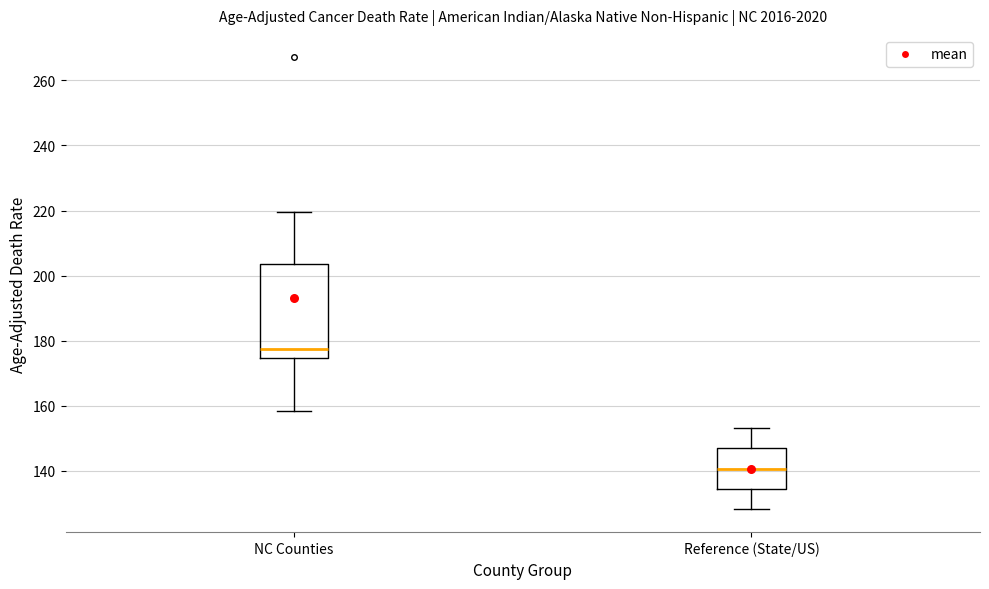

Comparing the boxes themselves (not the whiskers), which one is the tallest?

NC Counties